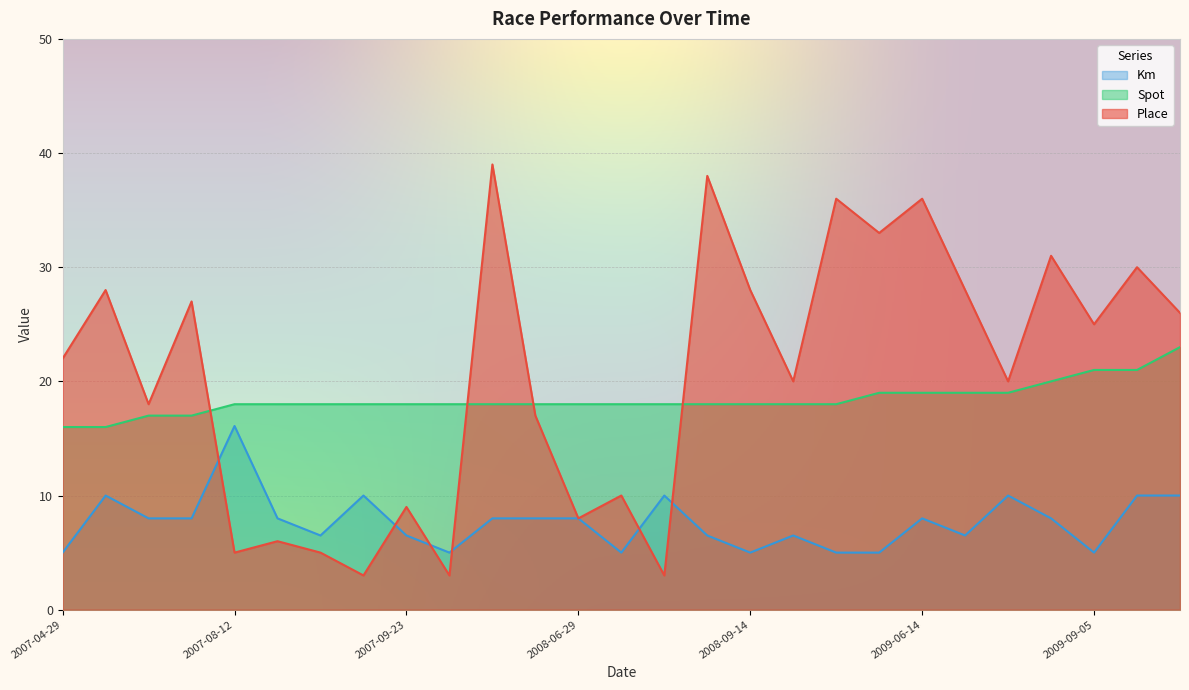

What is the total value across all series at 2009-09-05?

51.0